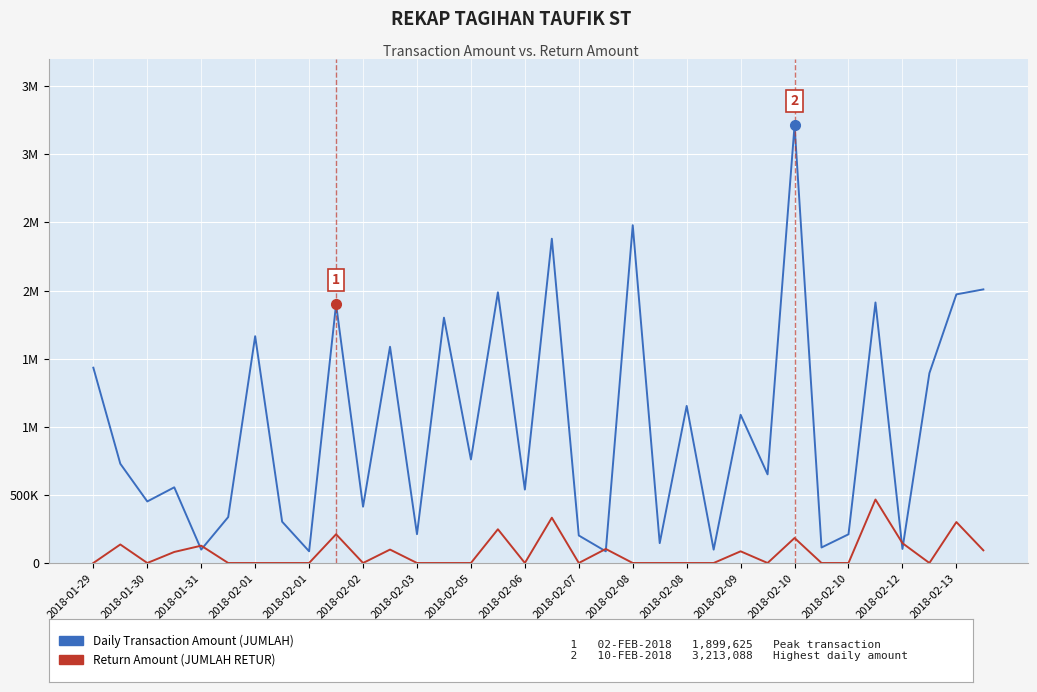

What is the label of the 34th point from the right?

2018-01-29